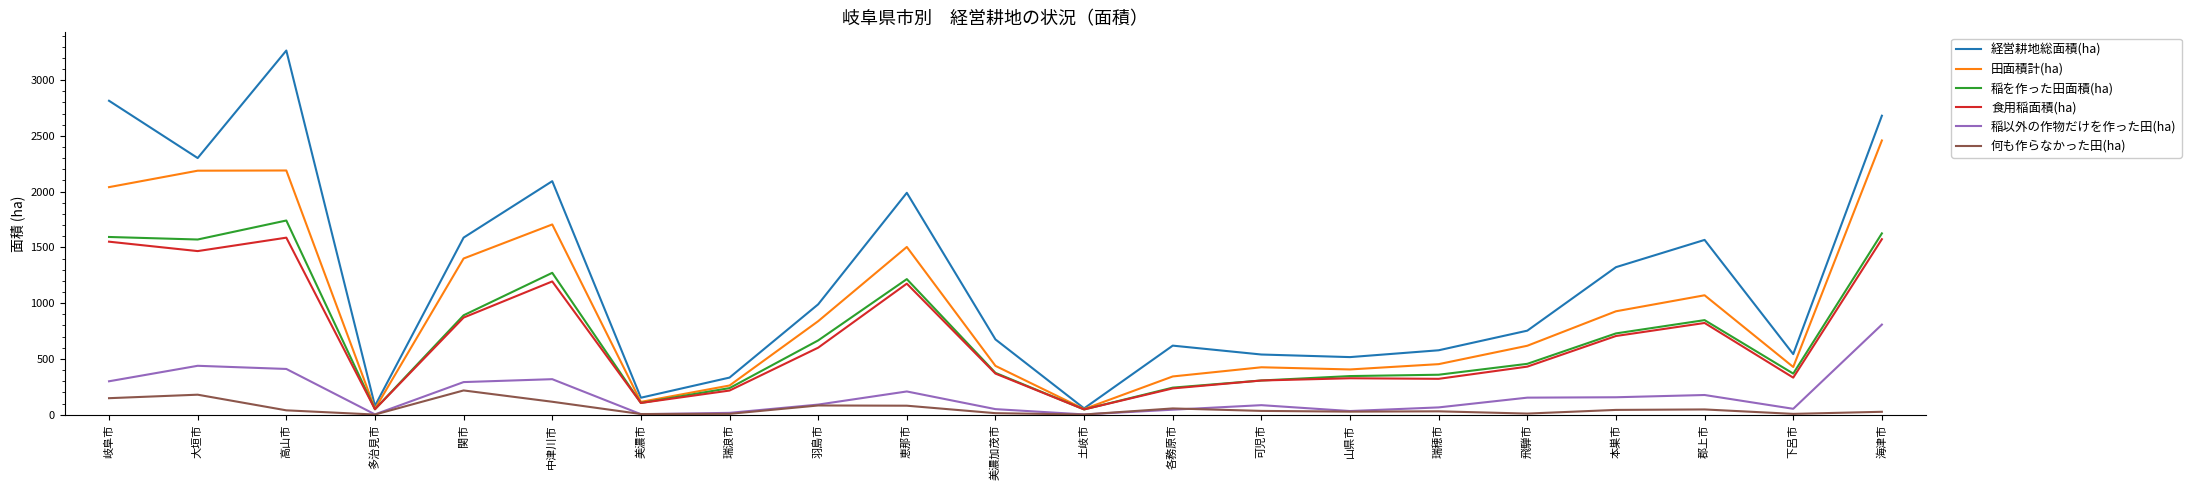

Is it true that 稲を作った田面積(ha) equals 1714.0 at 恵那市?

False